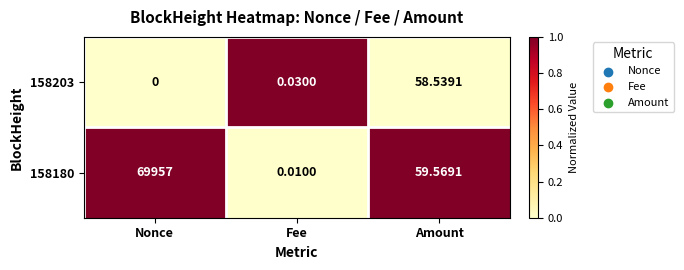

Is the value of 158180 at Nonce greater than the value of 158203 at Fee?

Yes